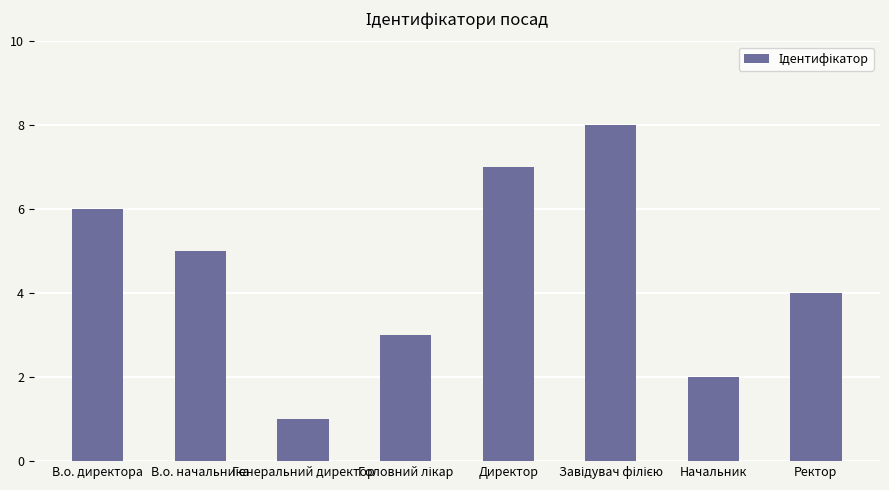

At which category does the chart reach its minimum across all series?

Генеральний директор